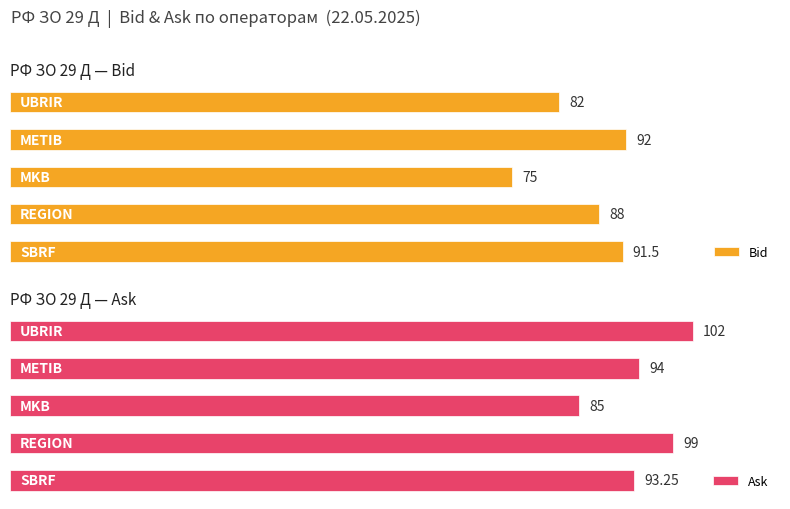

What is the value of the Bid bar at the 4th from the left?

92.0